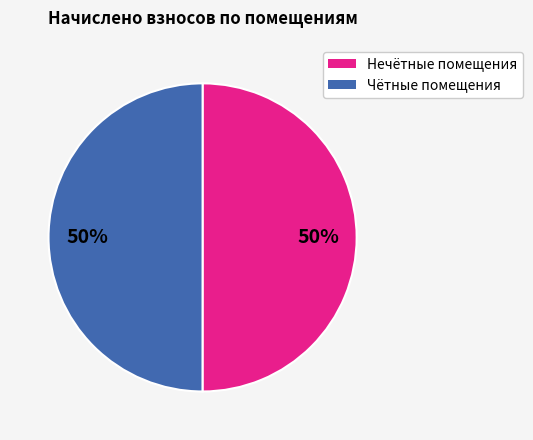

How many segments does this pie chart have?

2